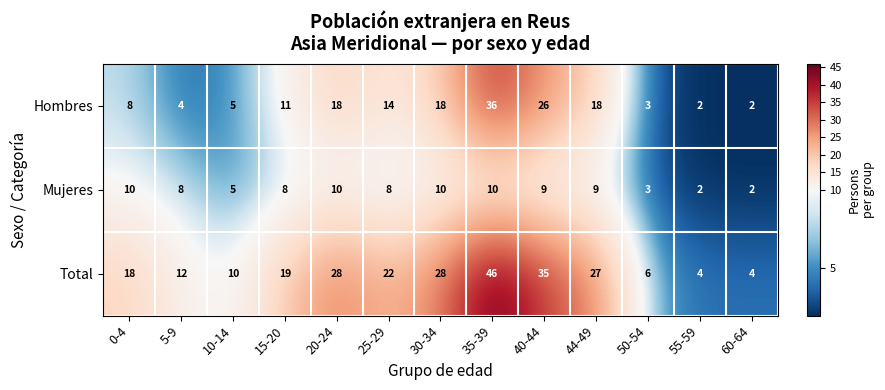

How many distinct data groups are displayed?

3